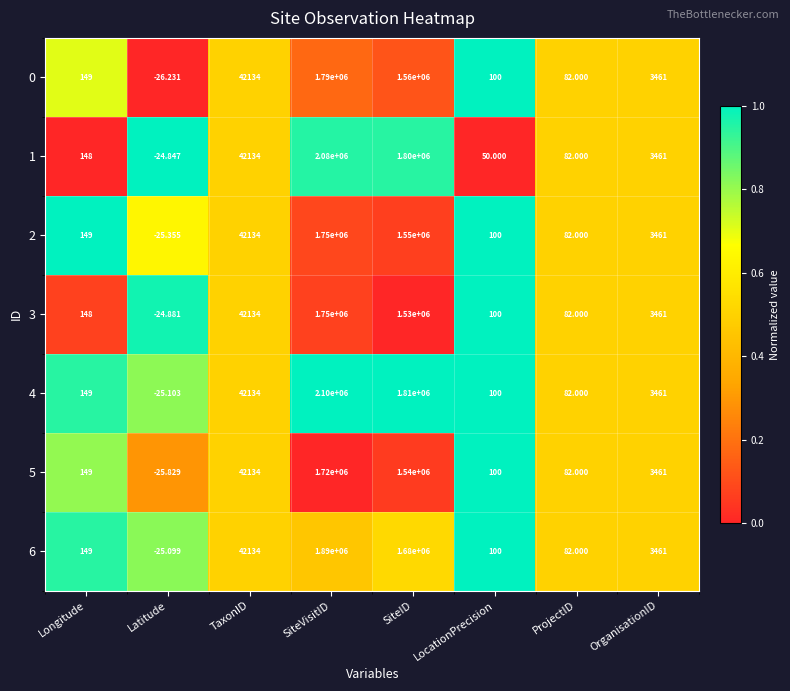

How many positive values does the 4 series have?

7